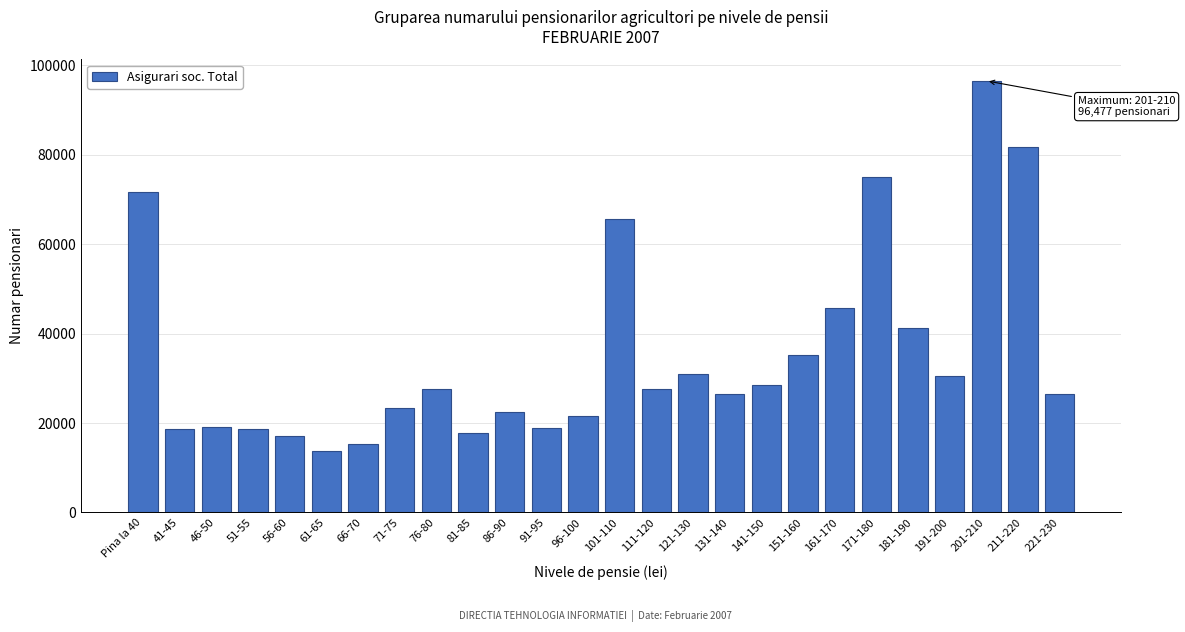

Is it true that the value at 151-160 is 10028?

False